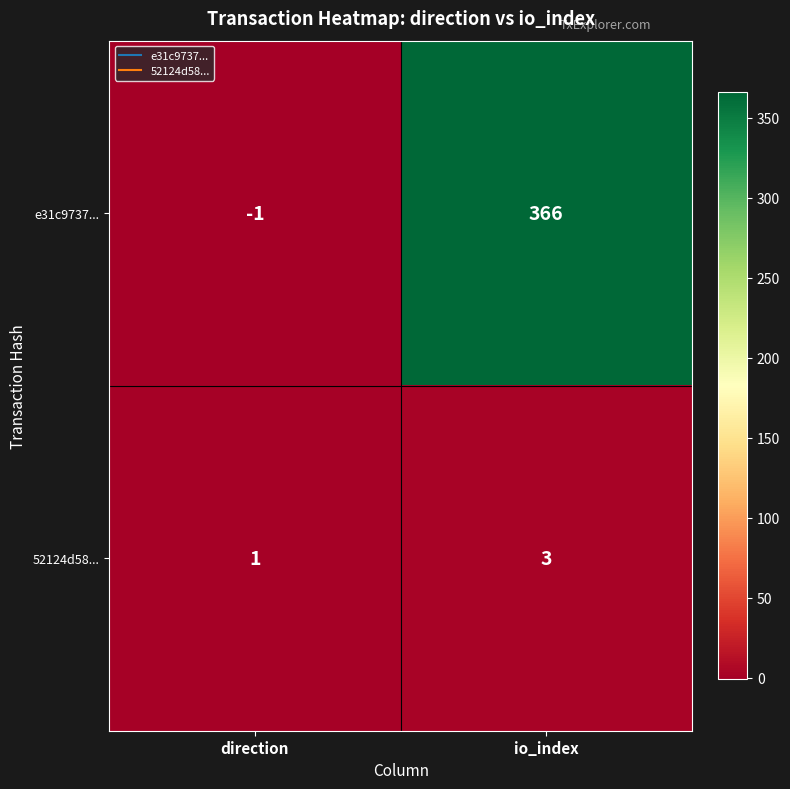

What is the difference between the maximum and minimum values in the e31c9737... series?

367